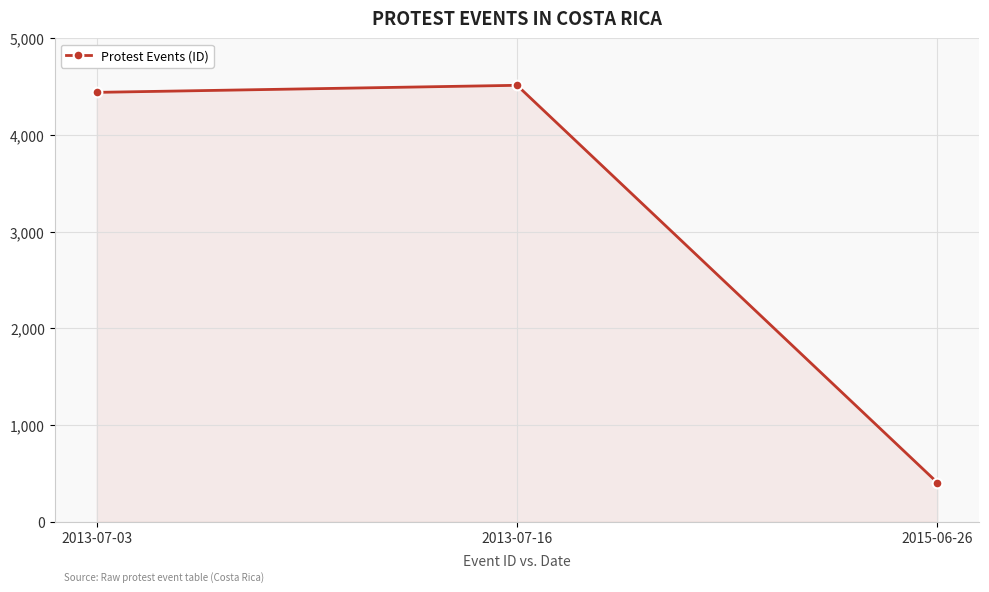

How many data points are less than 4441?

1